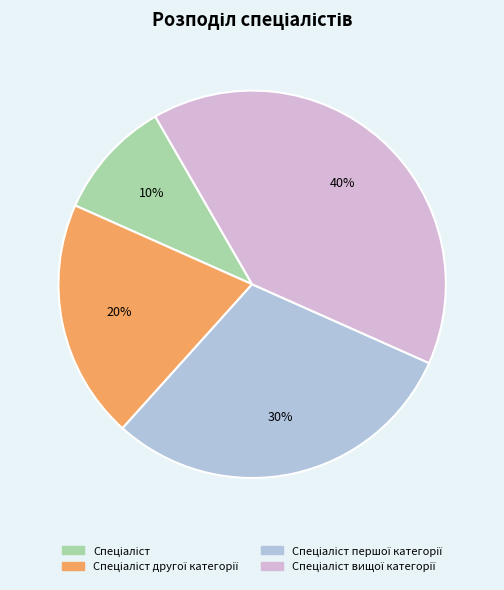

Is there any slice that represents more than half of the pie?

No